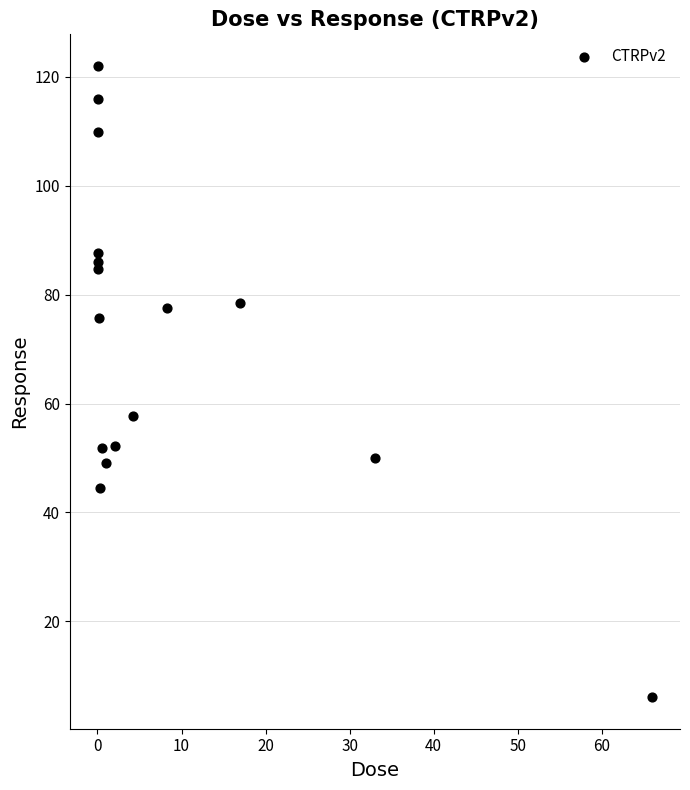

What Y value in the scatter plot is closest to 64?

57.7